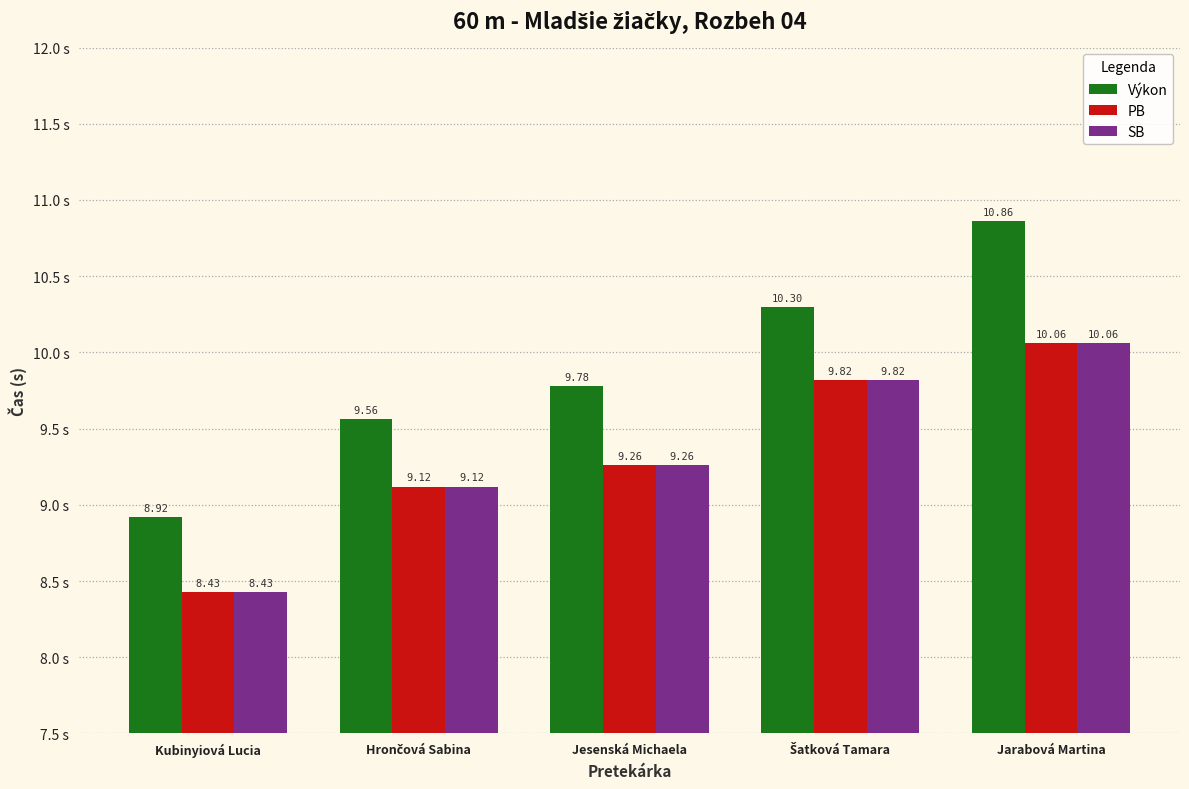

How many values in the SB series are below 9?

1